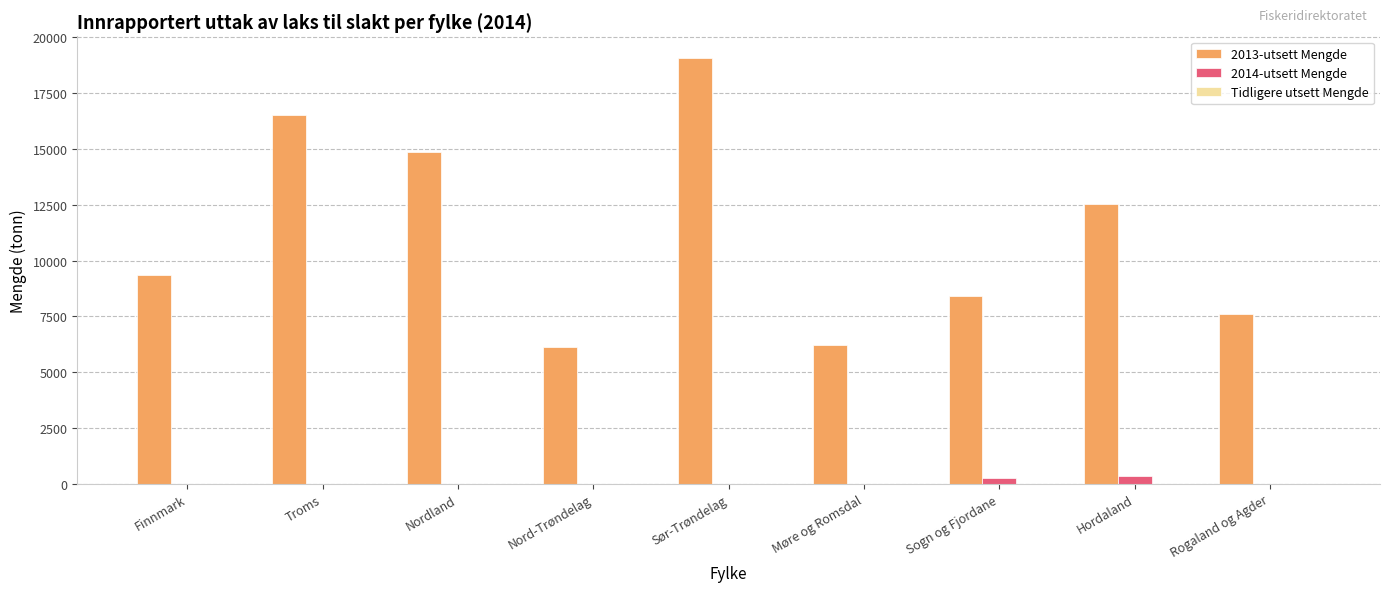

At which category is the sum across all series the highest?

Sør-Trøndelag